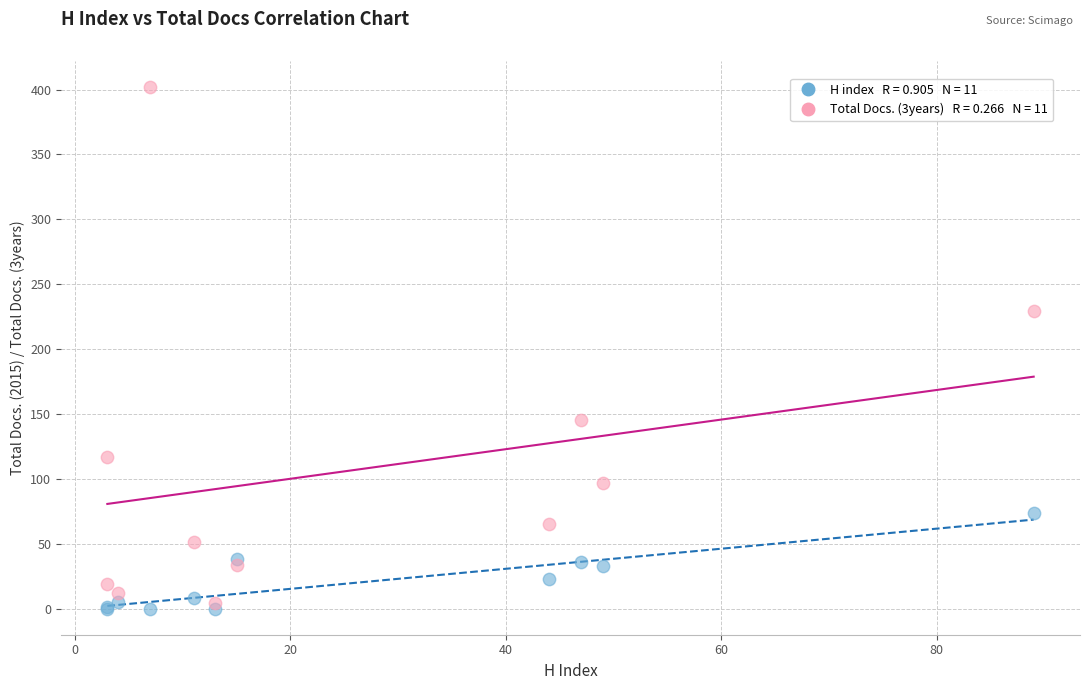

Across all series, what Y value is closest to 201?

229